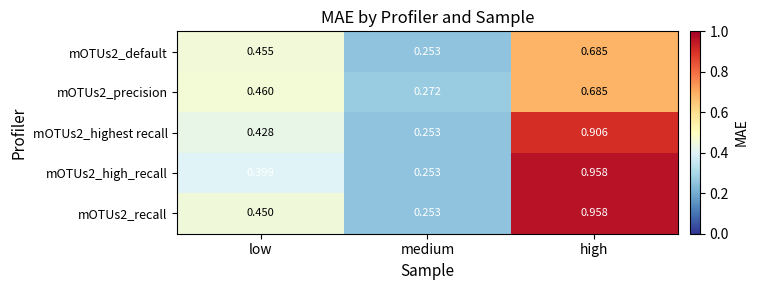

Which category has the lowest value across all series?

medium